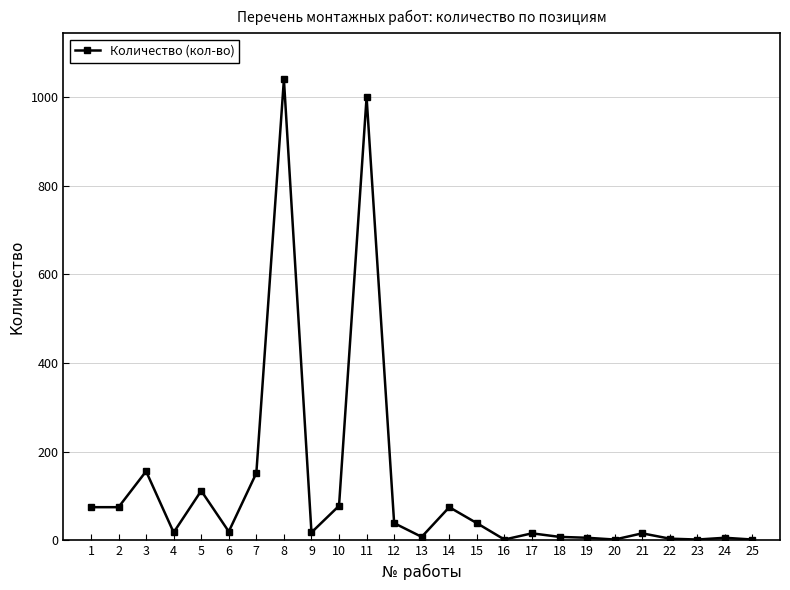

What is the difference between the maximum and minimum values?

1038